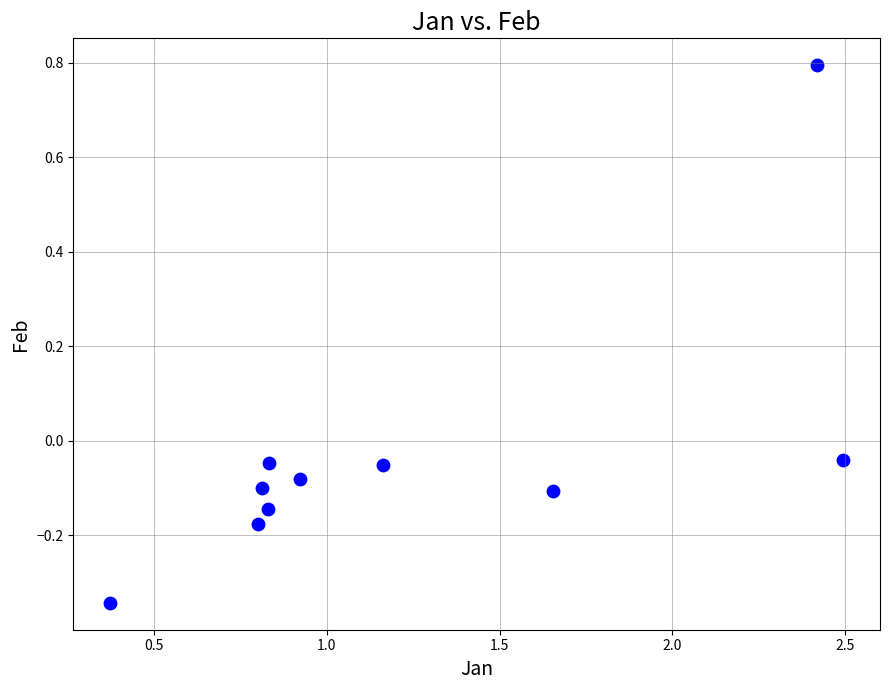

What is the average X value?

1.2